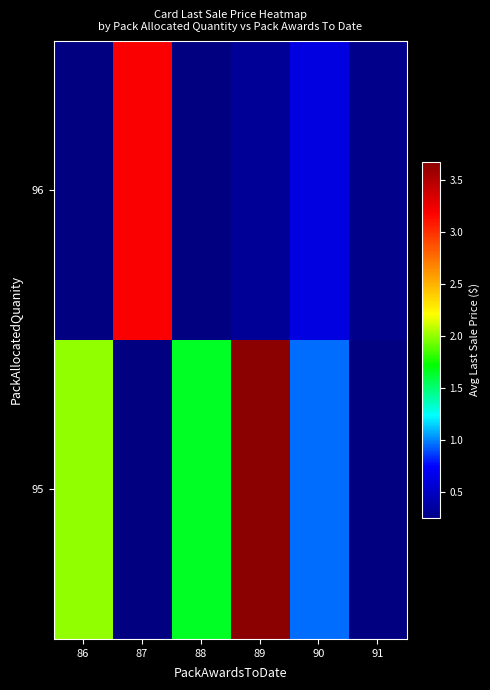

Where is 95 nearest to the value 2?

86